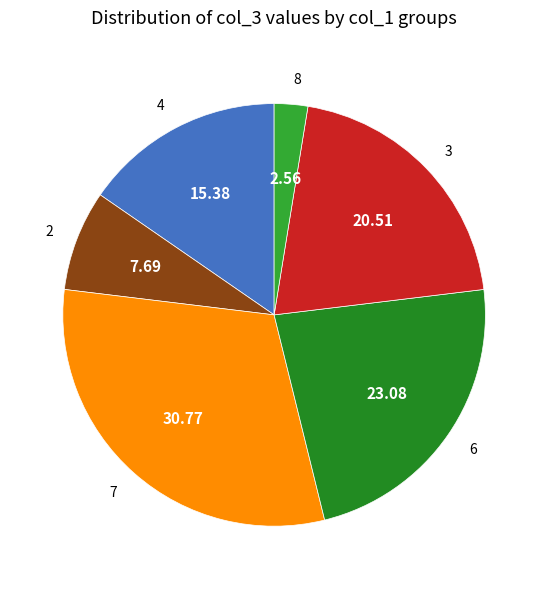

True or false: 6 accounts for 23% of the total.

True